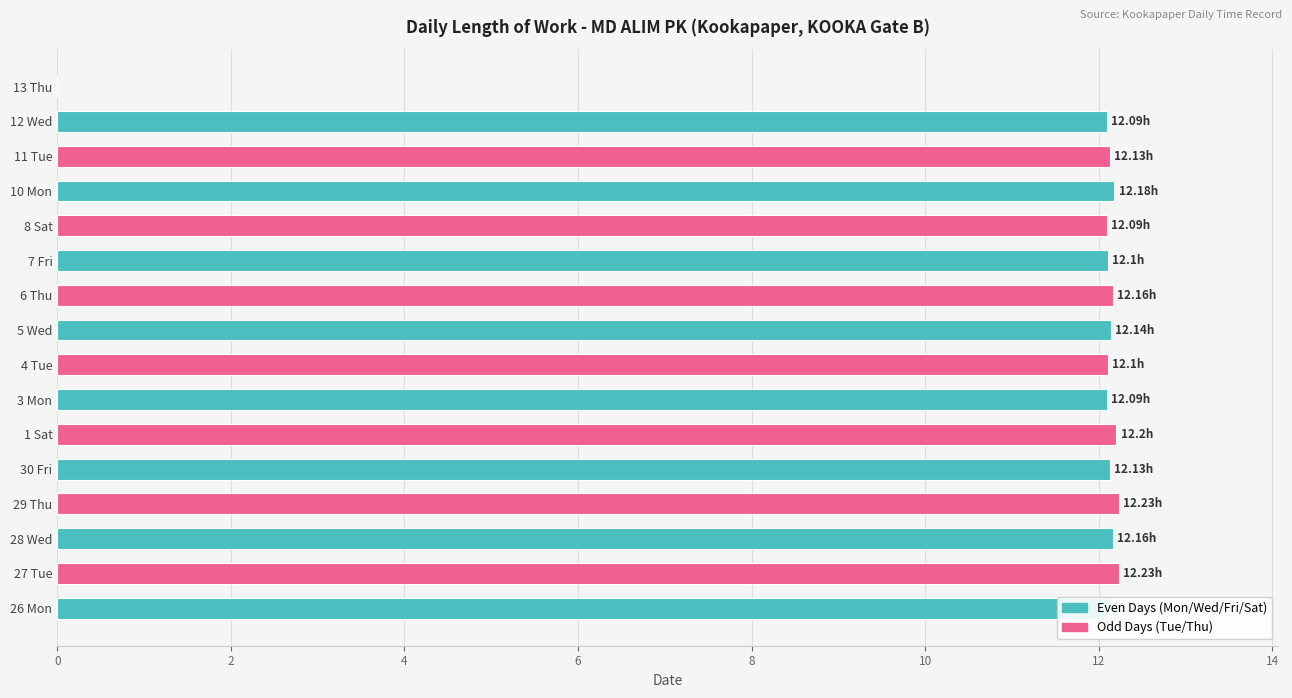

Approximately how many times larger is the value at 1 Sat compared to 11 Tue?

1.0